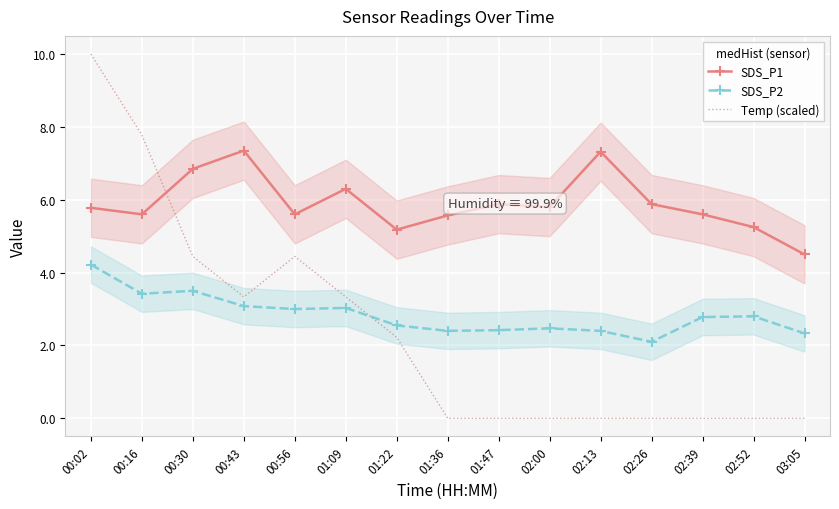

The SDS_P2 series shows 3.5 at 00:30. True or false?

True